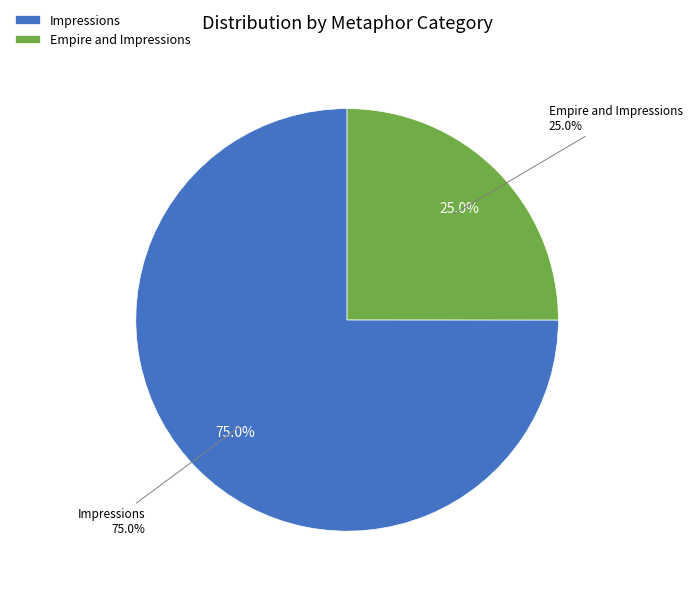

To the nearest percent, what portion does Empire and Impressions represent?

25%